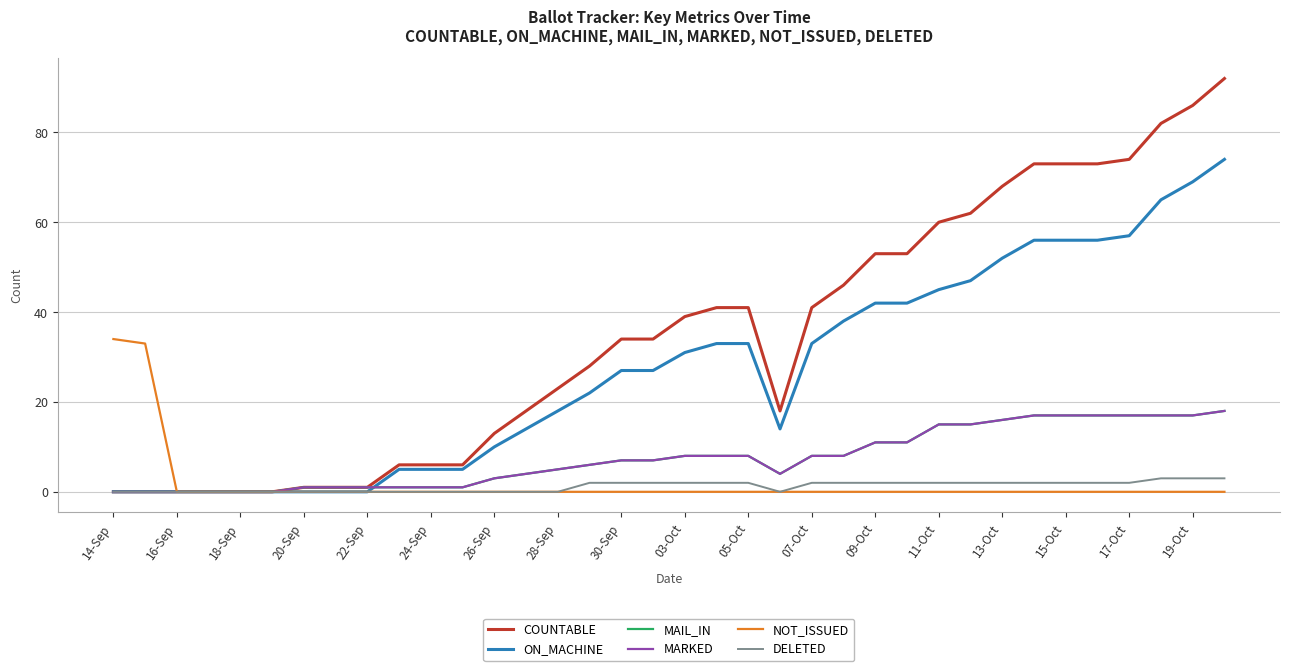

Is this an area chart (filled region under the line)?

No